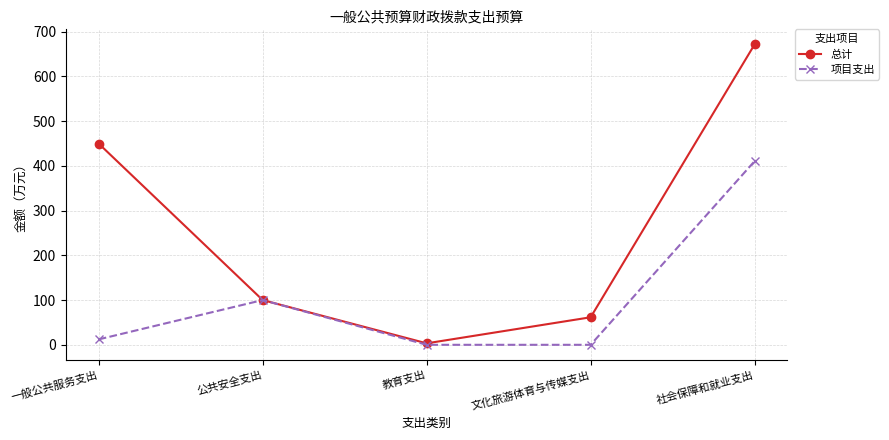

What is the difference between the highest and lowest values at 文化旅游体育与传媒支出?

61.6